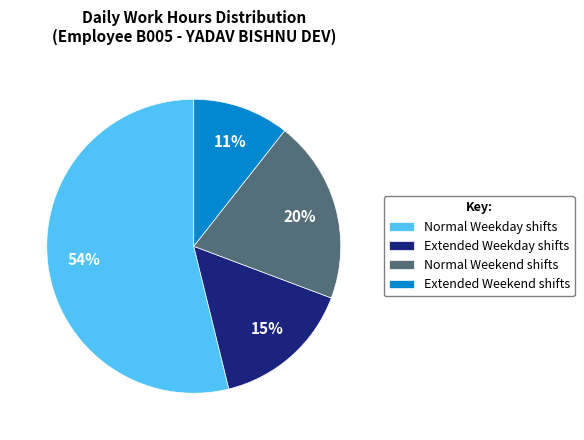

Which category has the biggest portion of the pie?

Normal Weekday shifts